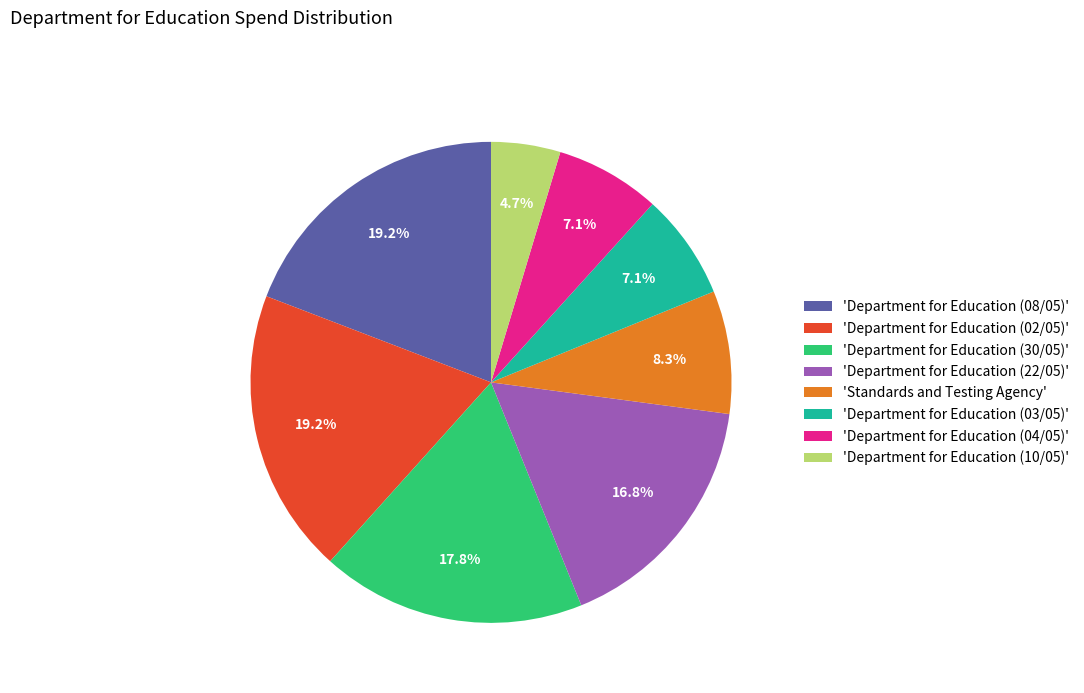

How many segments does this pie chart have?

8